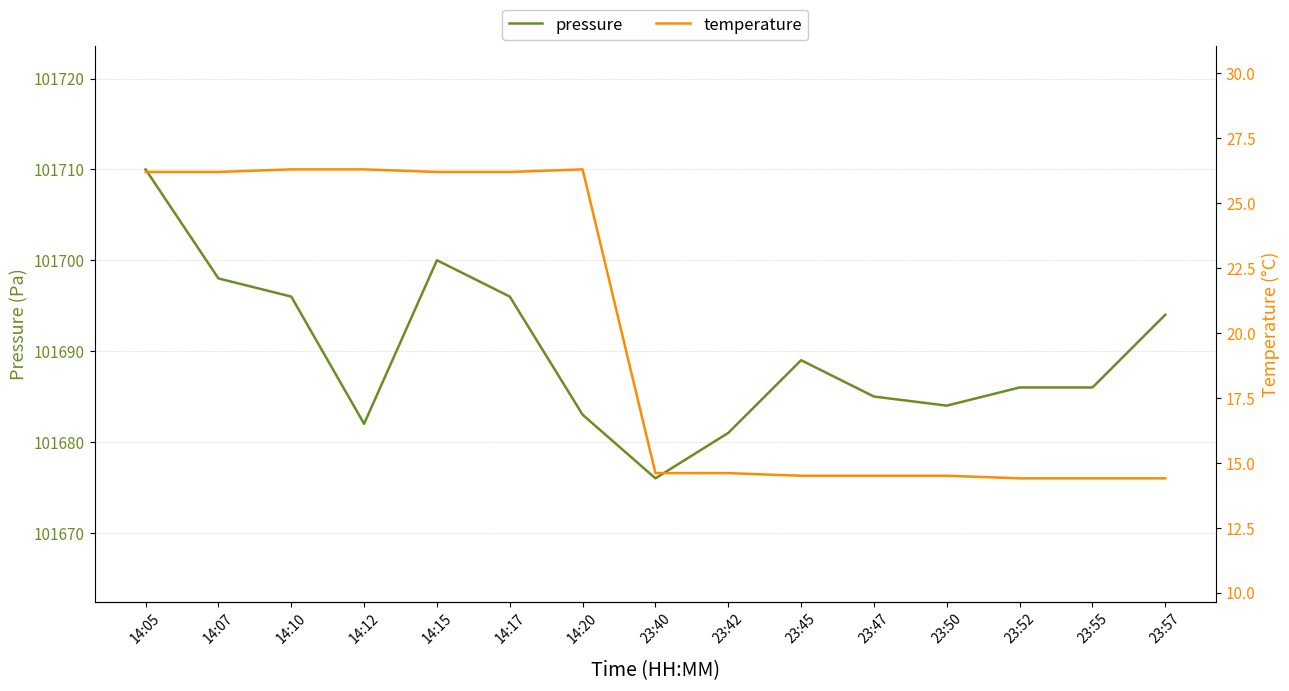

Is it true that temperature equals 26.3 at 14:10?

True